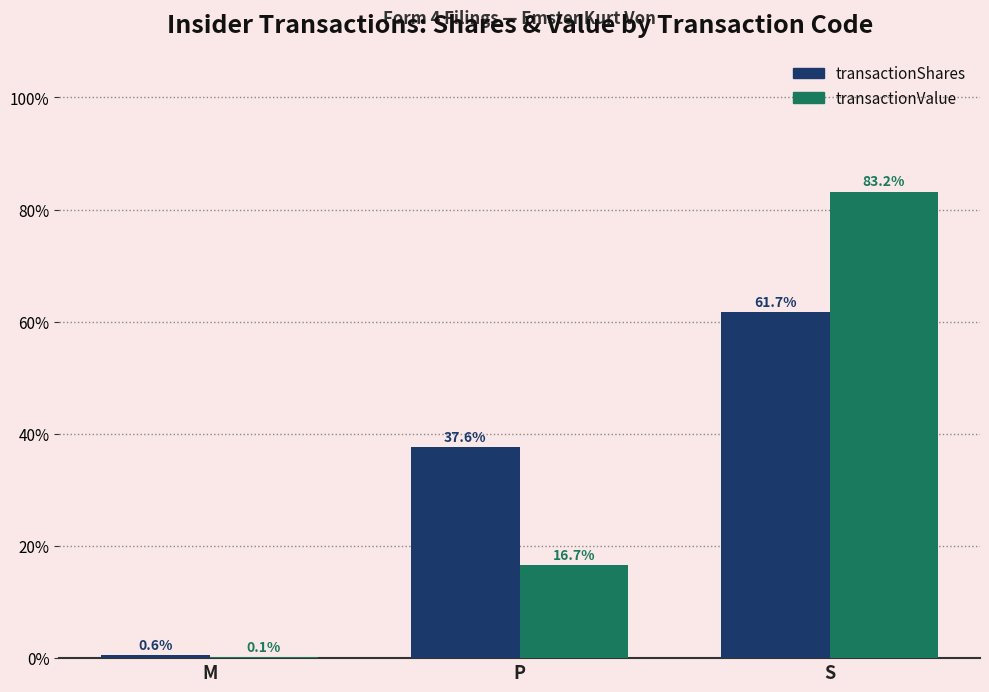

At which category is the sum across all series the highest?

S